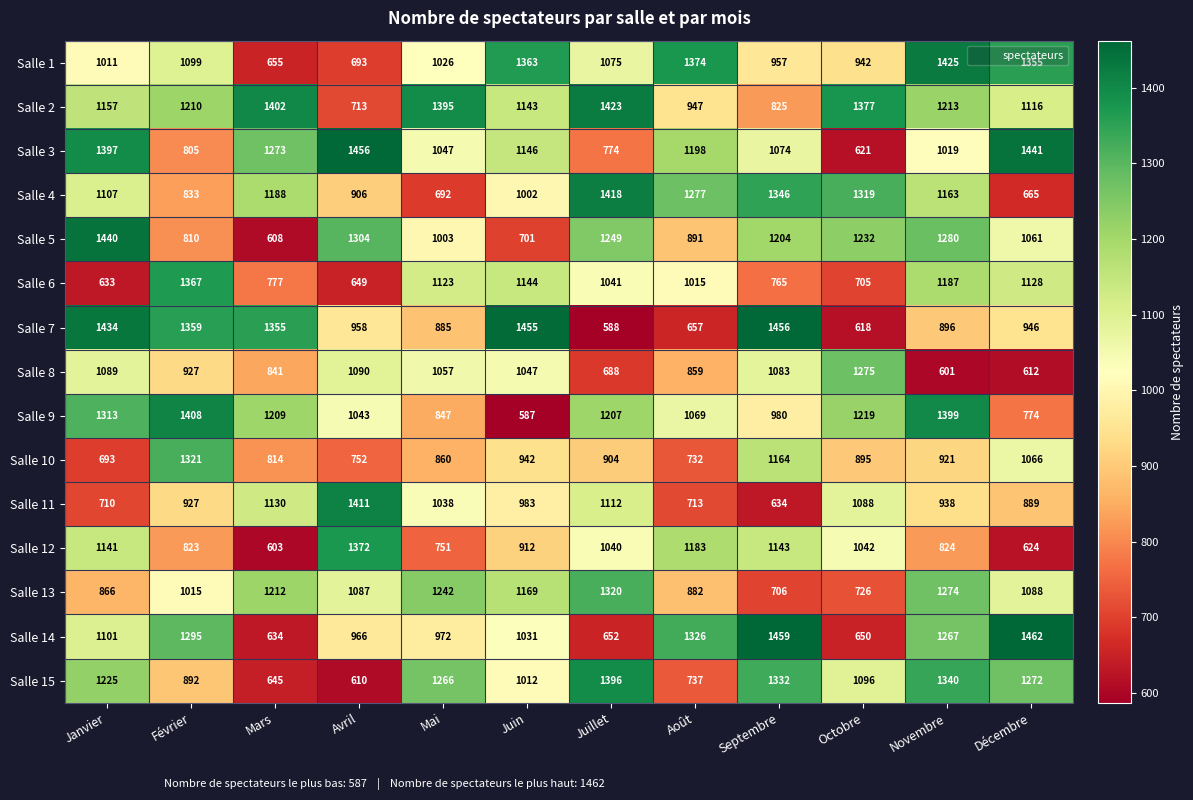

At which label does Salle 14 reach its minimum?

Mars